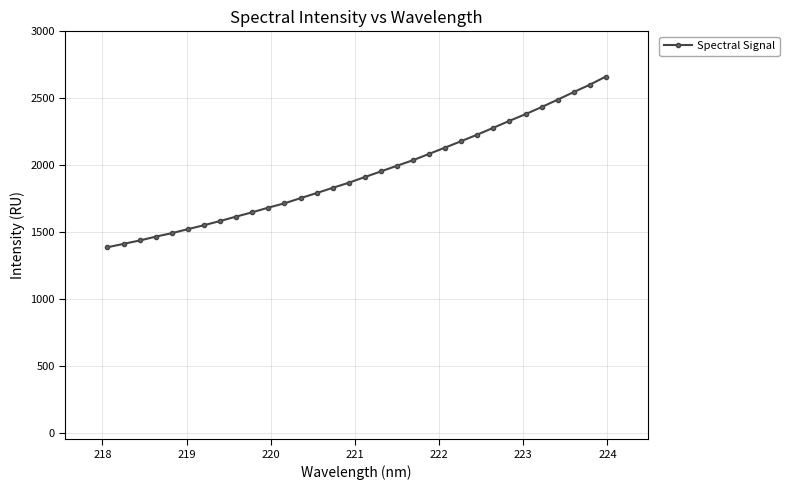

What is the difference between the second highest and second lowest values?

1189.8